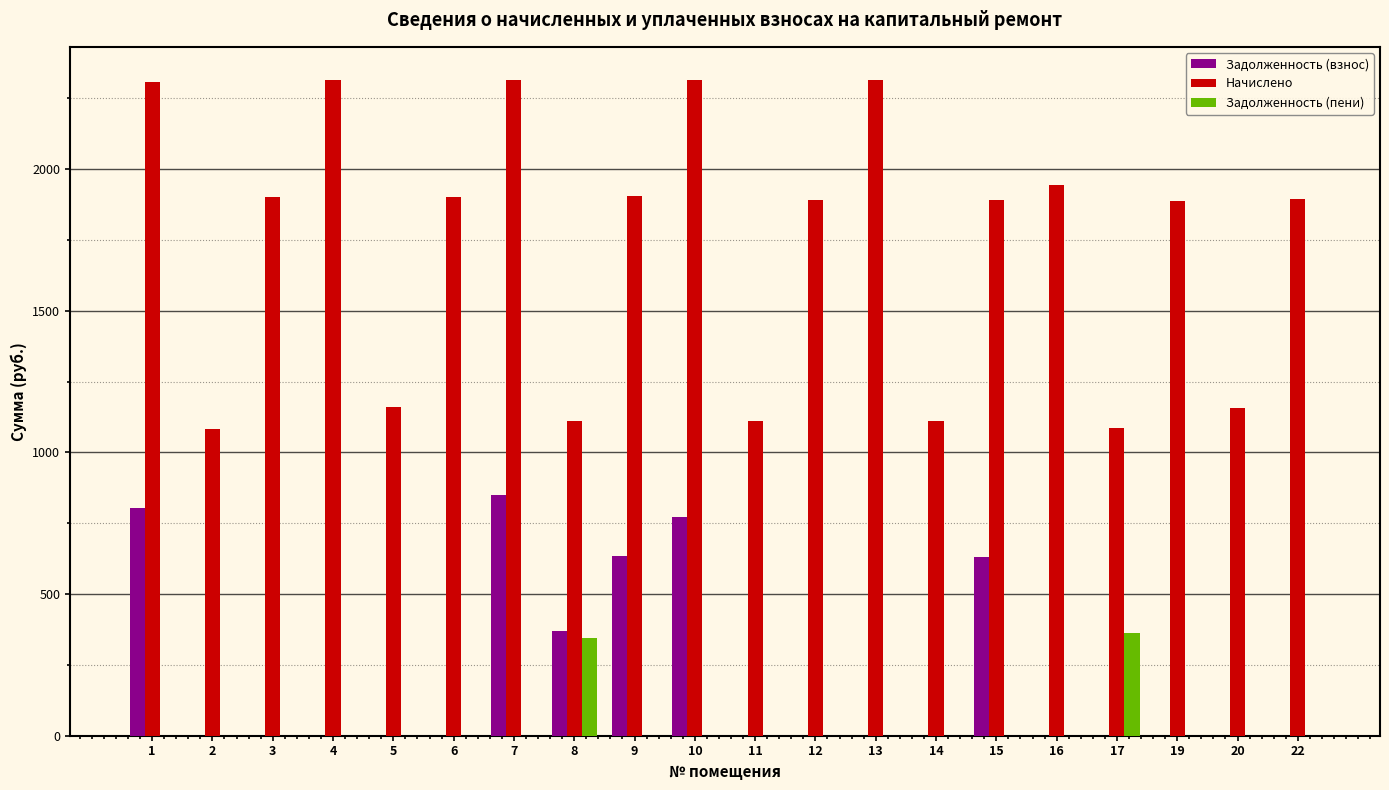

What is the sum of all Начислено values?

34609.9